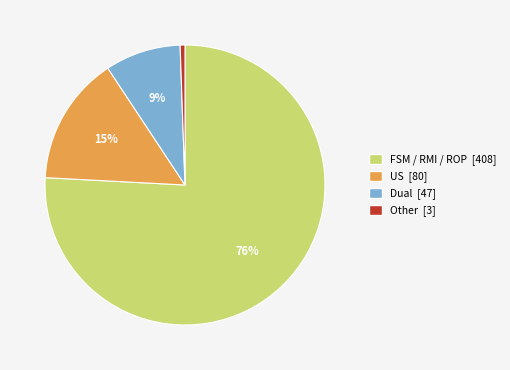

Which has a higher value, US or Dual?

US